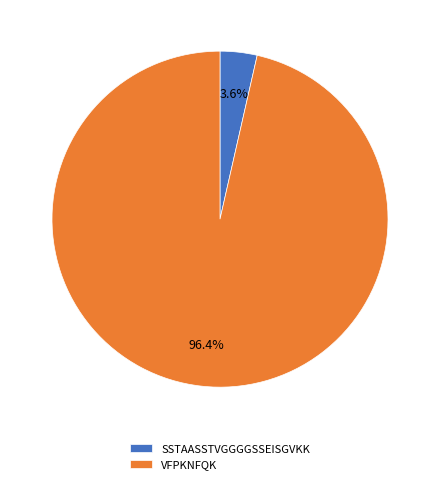

Which slice is the largest?

VFPKNFQK